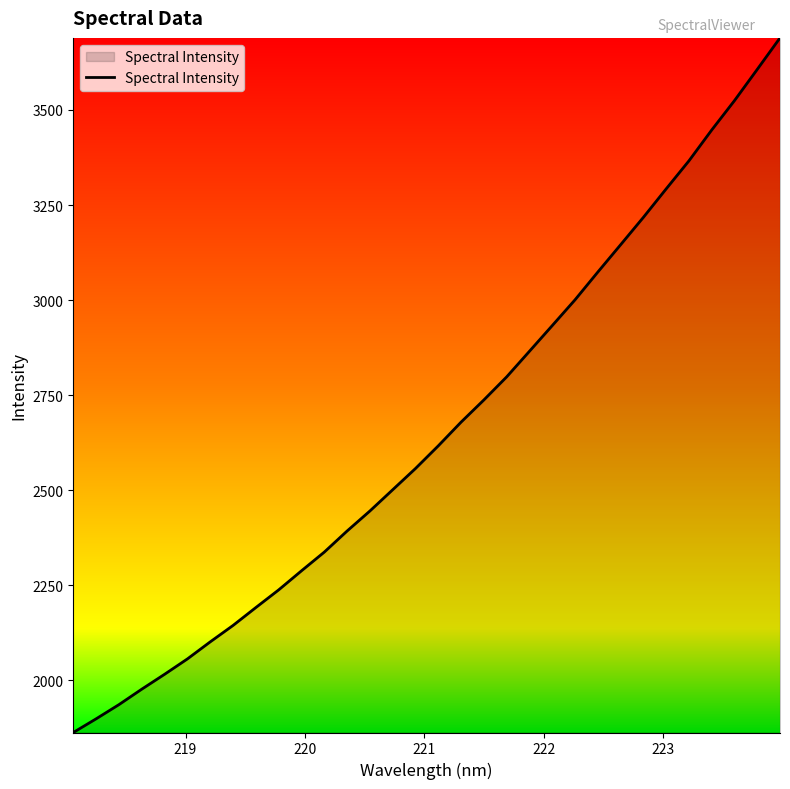

What is the smallest value displayed?

1862.5